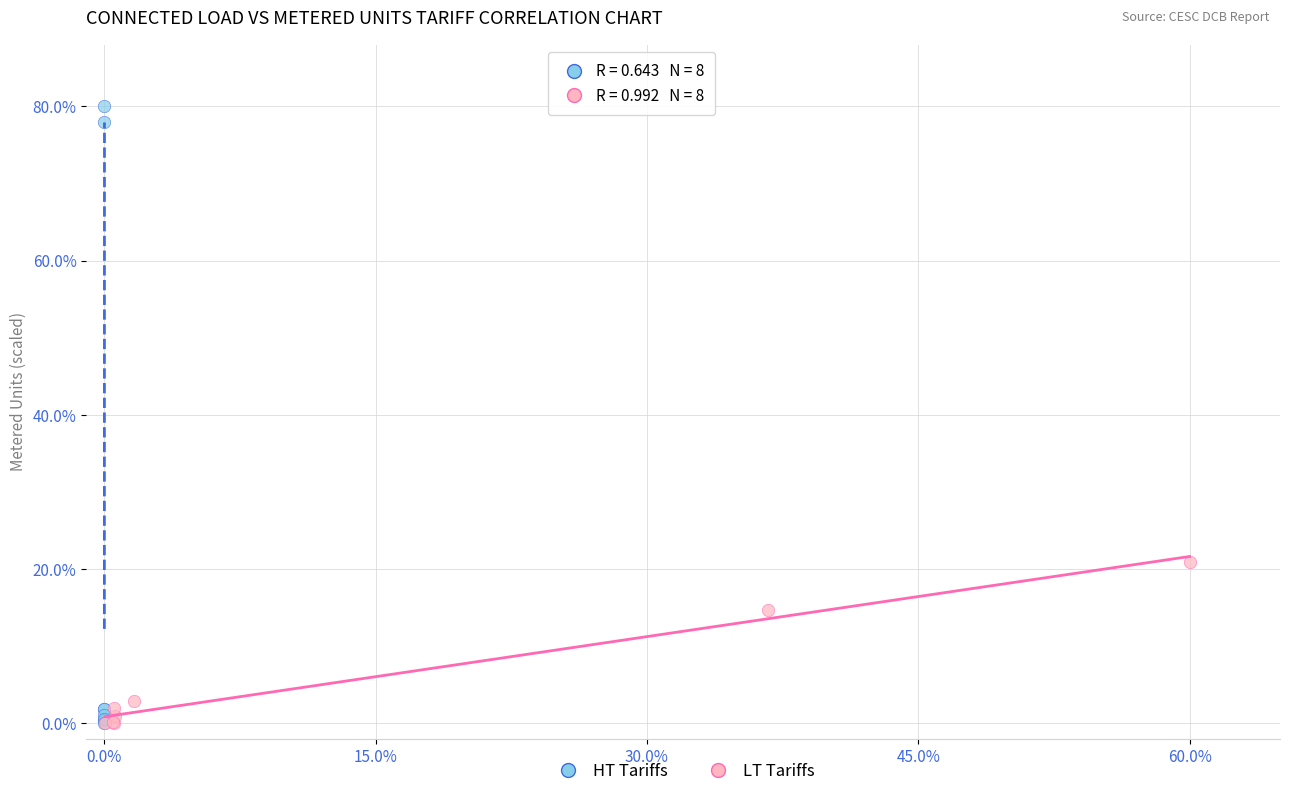

What are all the series names shown in the legend?

HT Tariffs, LT Tariffs